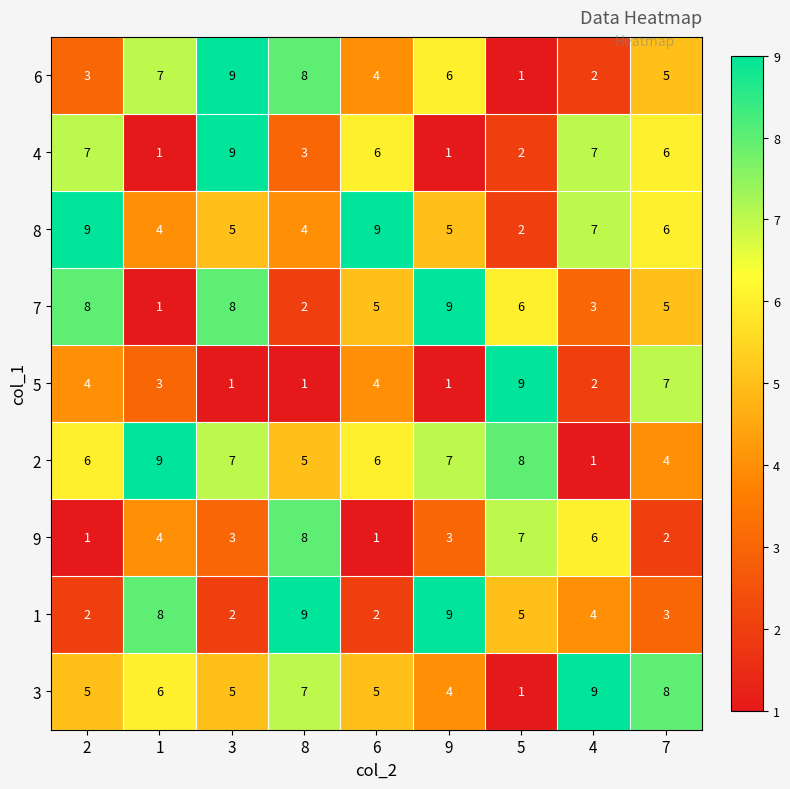

The value of 6 at 3 is 12. True or false?

False